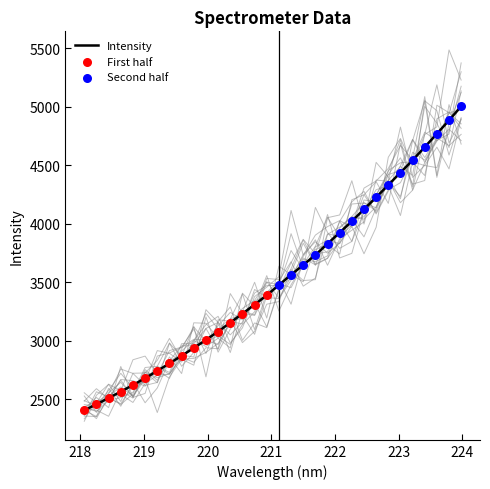

What is the change in value from 218.0596 to 222.4538?

+1715.9